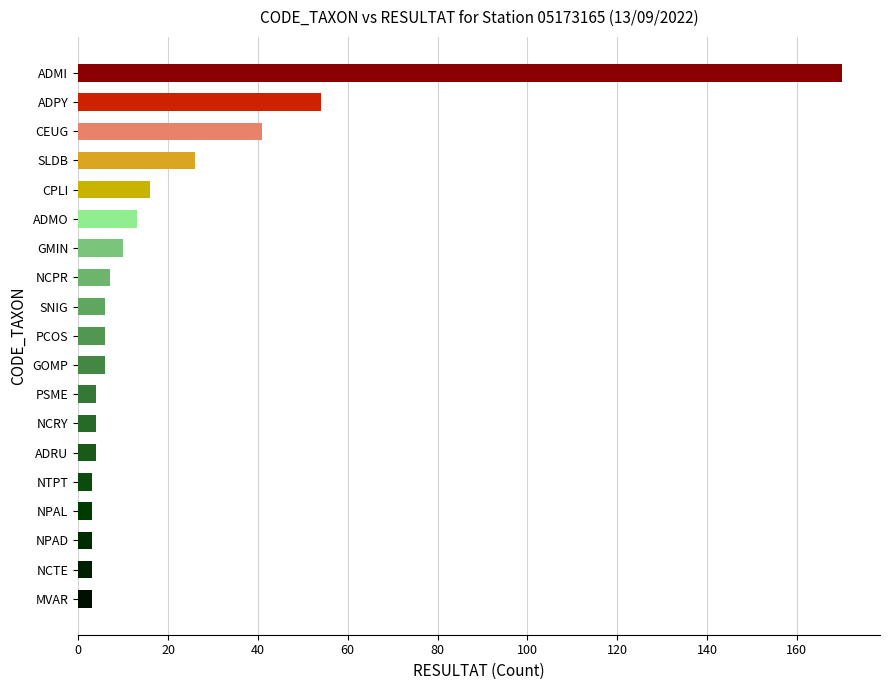

What is the difference between the maximum and second lowest values?

167